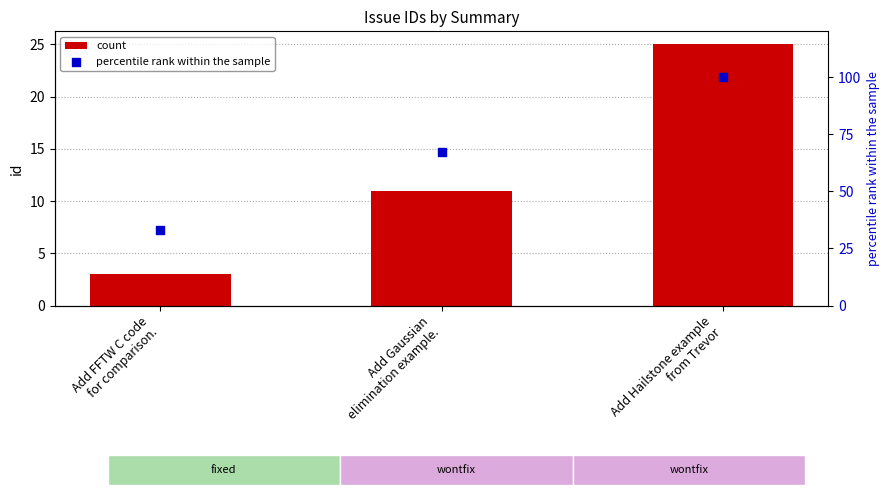

At how many categories does at least one series exceed 37?

2